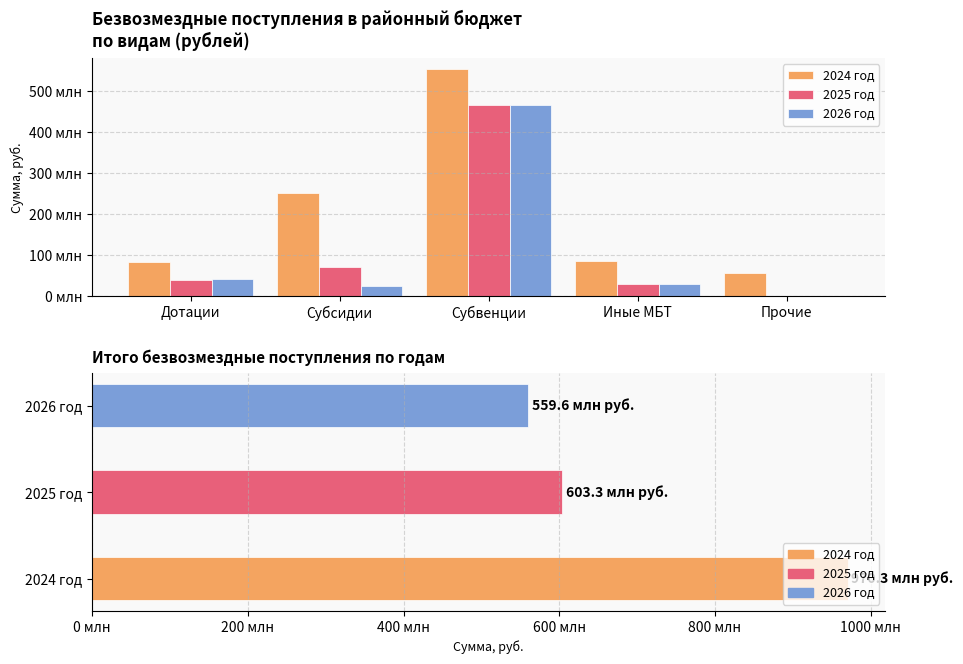

What are all the series names shown in the legend?

2024 год, 2025 год, 2026 год